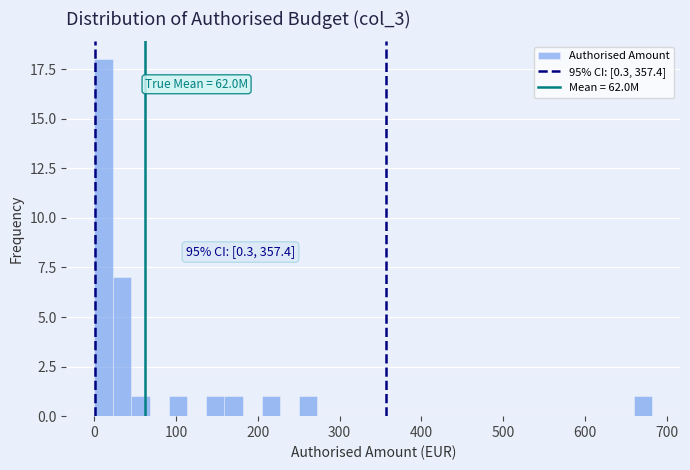

Around what value on the x-axis is the tallest bar? Give the approximate position of its centre, as read against the axis.

10